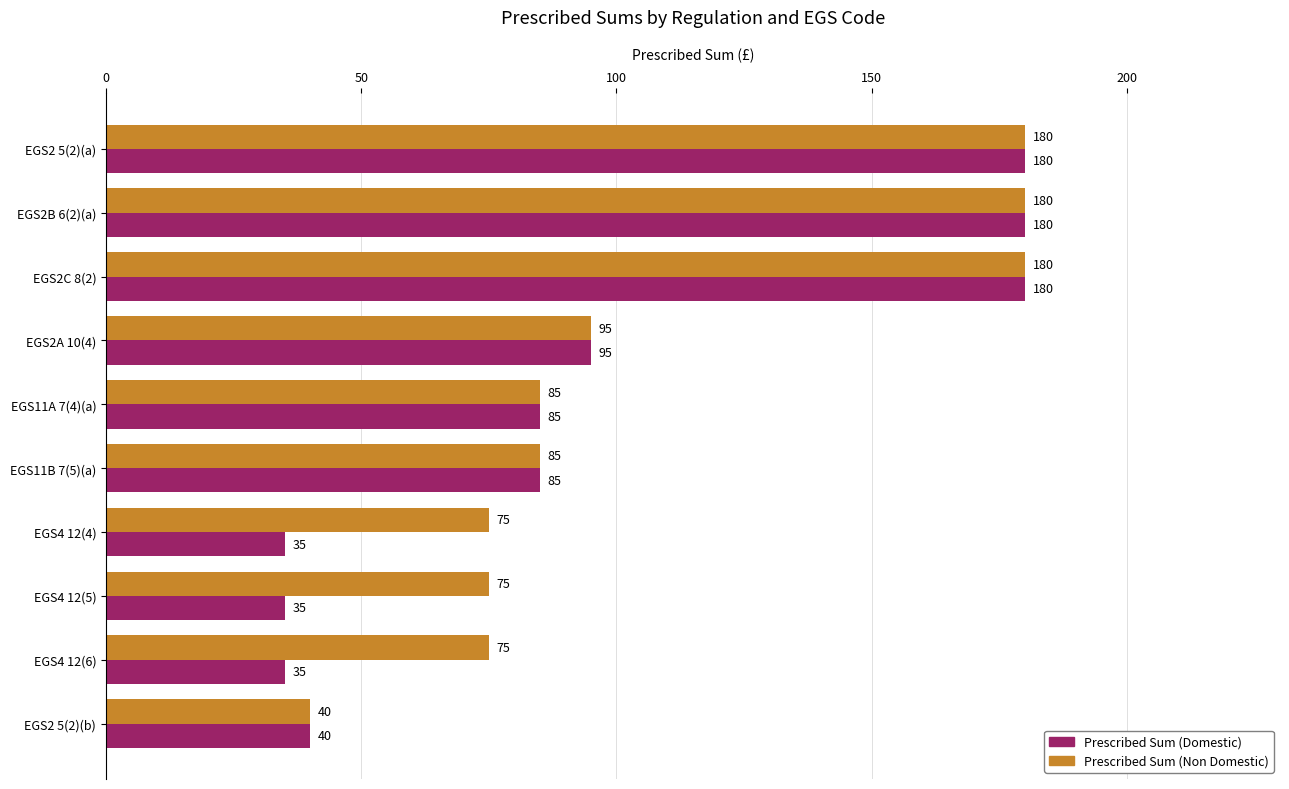

Is the value of Prescribed Sum (Non Domestic) at EGS11A 7(4)(a) greater than the value of Prescribed Sum (Domestic) at EGS2 5(2)(b)?

Yes